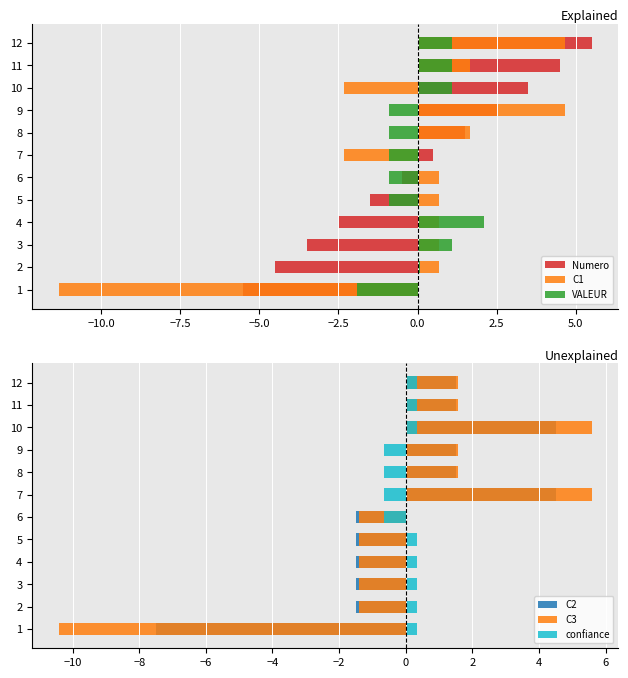

Which series has the largest total across all categories?

C3